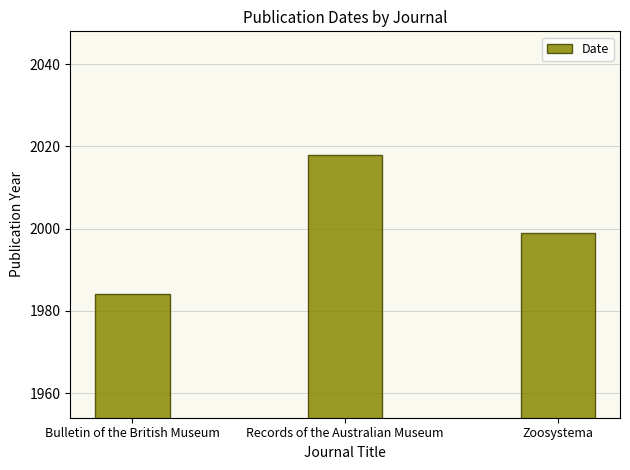

True or false: the data shows 2018 at Records of the Australian Museum.

True